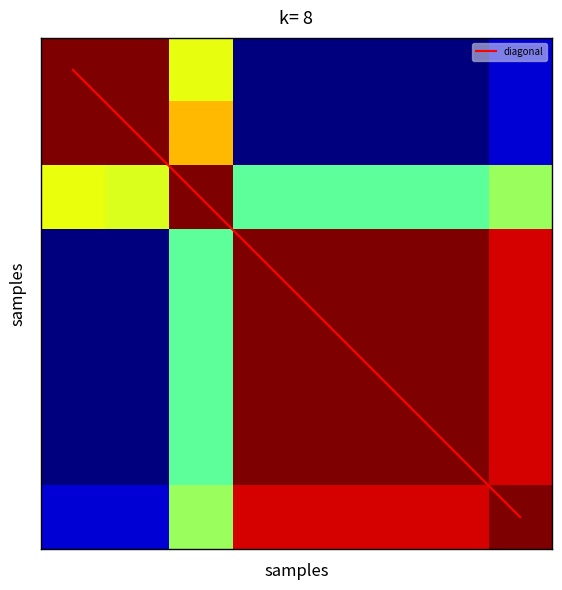

At how many categories does at least one series exceed 1?

6